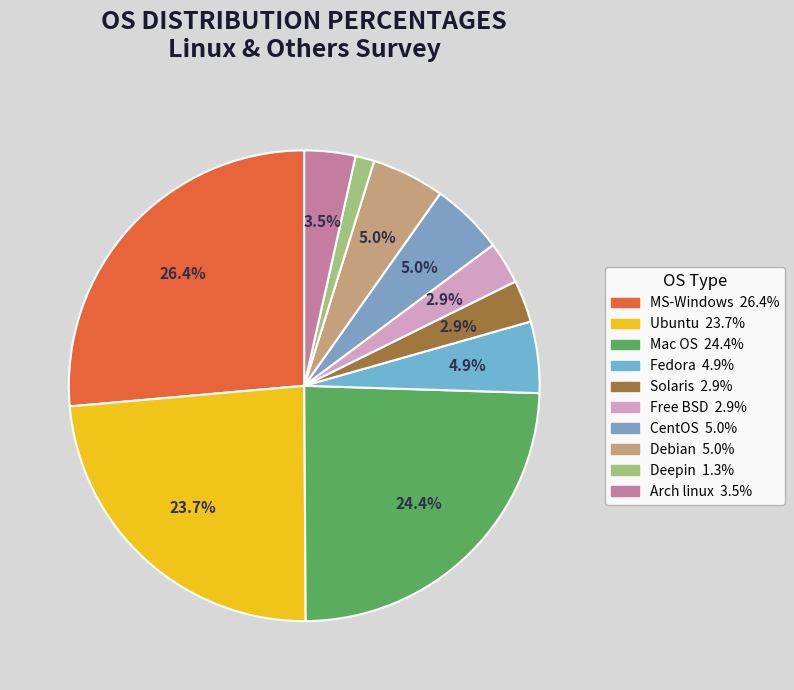

Count the number of slices in the pie.

10